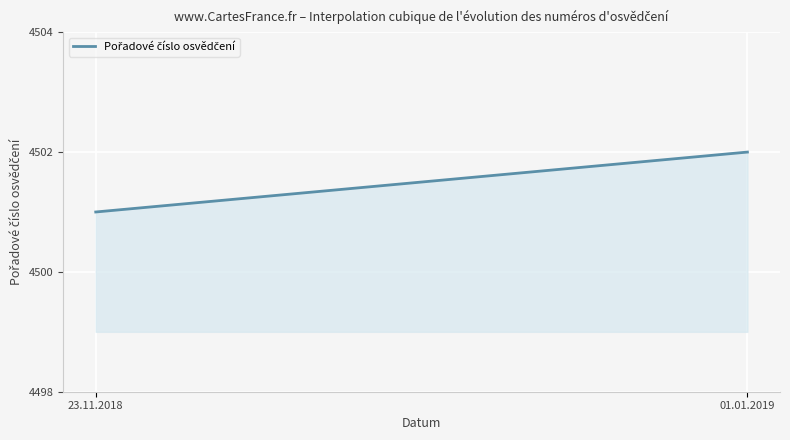

What is the smallest value displayed?

4501.0